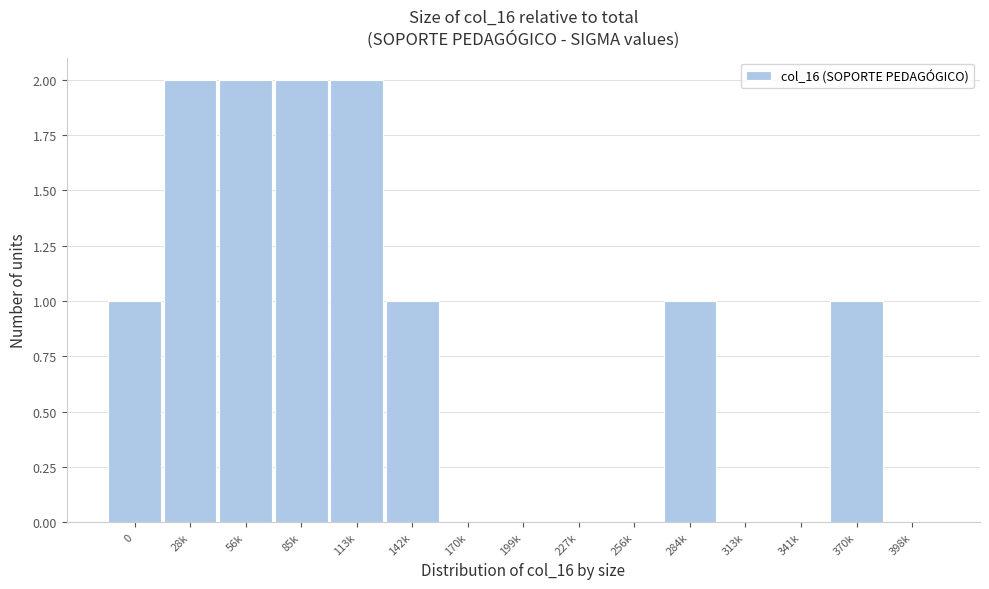

Reading left to right, what are all the values shown in this chart?

0=1	28k=2	56k=2	85k=2	113k=2	142k=1	170k=0	199k=0	227k=0	256k=0	284k=1	313k=0	341k=0	370k=1	398k=0